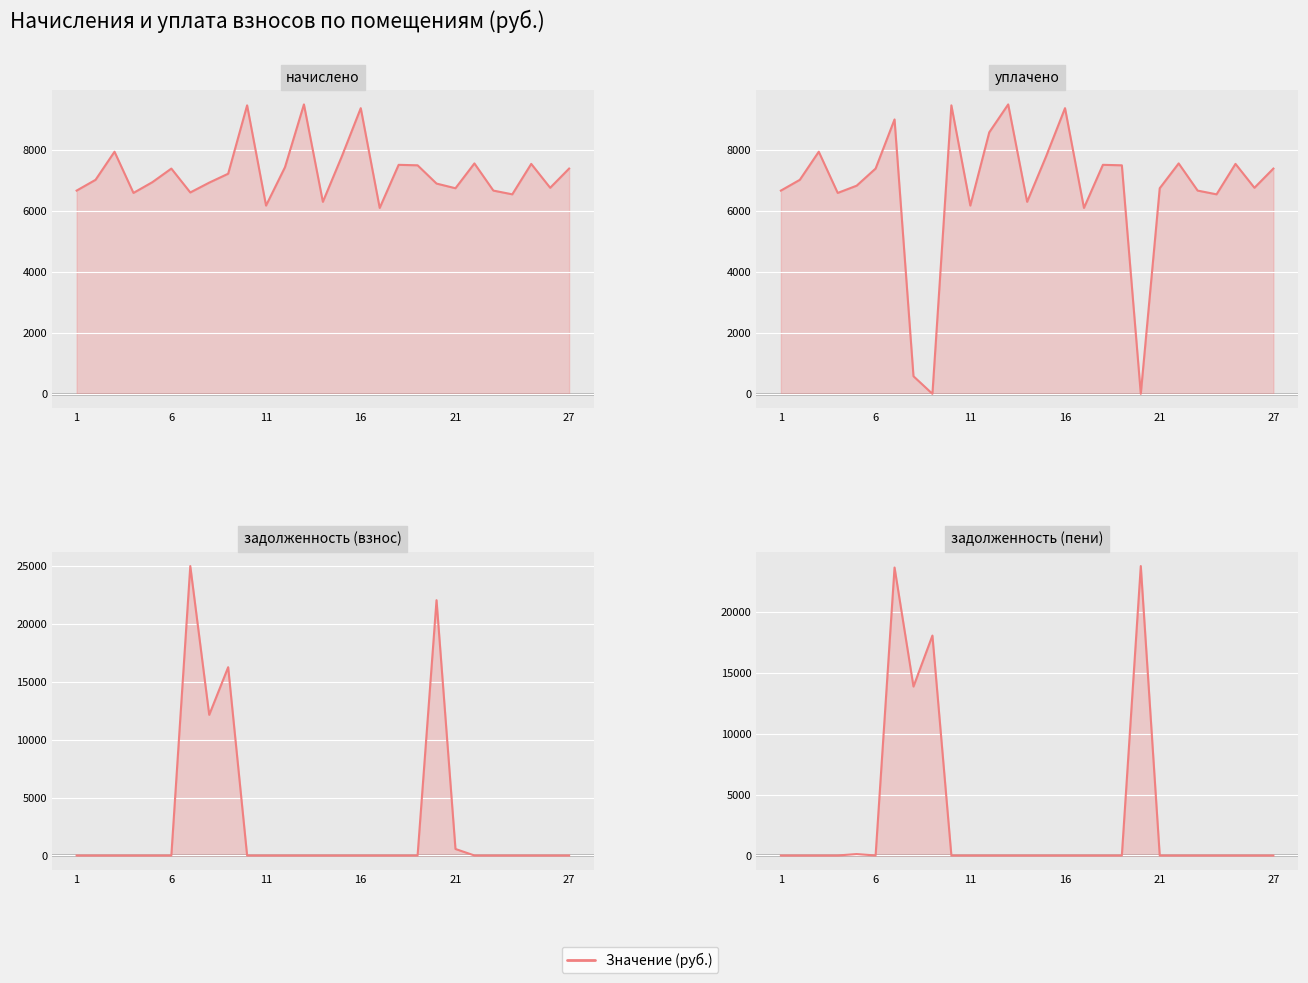

How many distinct data groups are displayed?

4